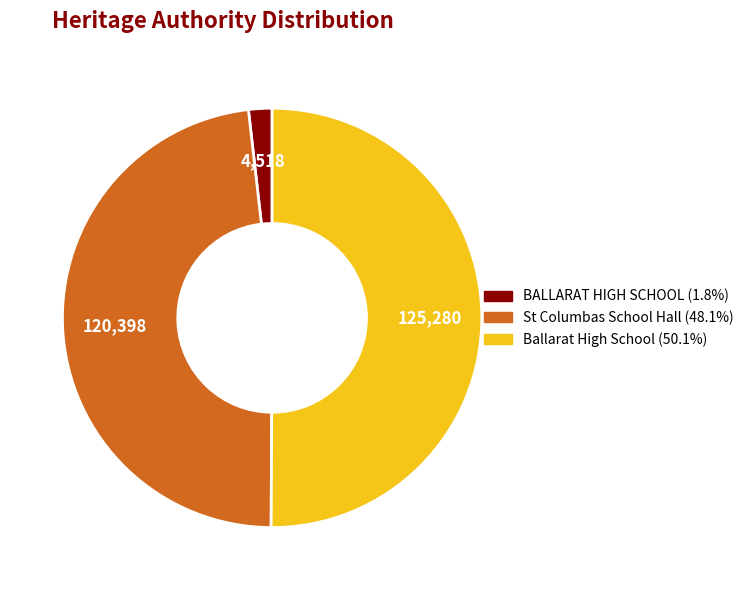

Which category has the smallest portion of the pie?

BALLARAT HIGH SCHOOL